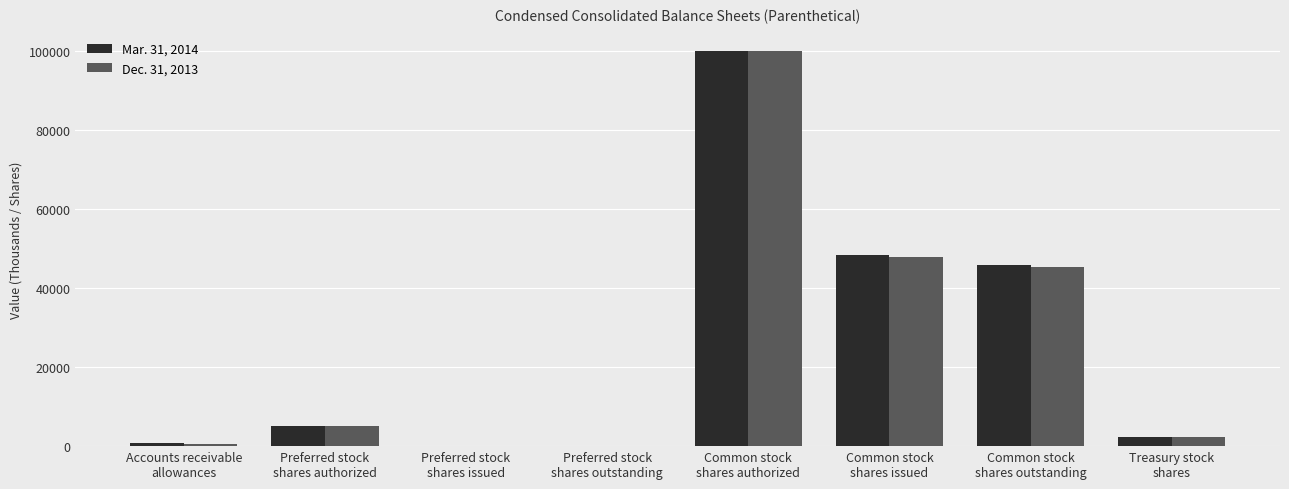

What is the greatest value displayed?

100000